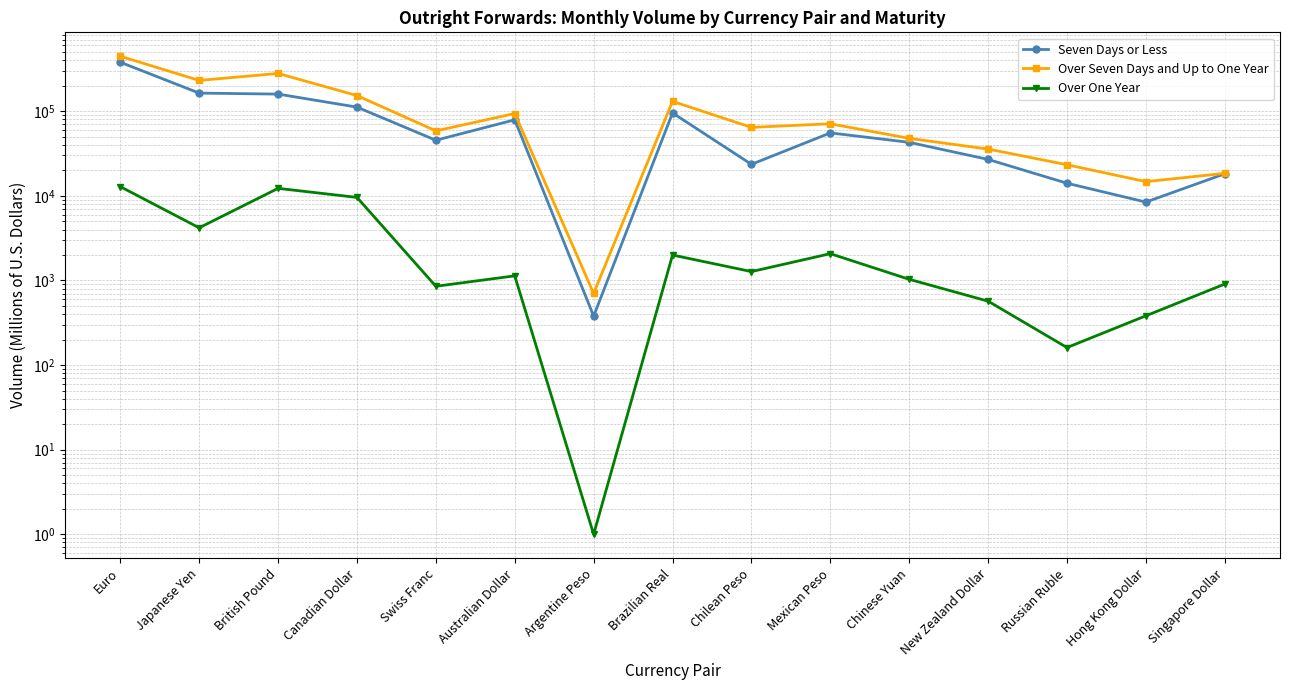

Between Japanese Yen and Swiss Franc, which series saw the biggest shift?

Over Seven Days and Up to One Year